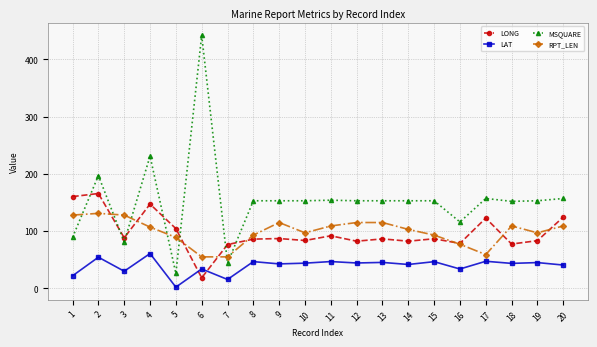

Is it true that MSQUARE equals 89.0 at 1?

True